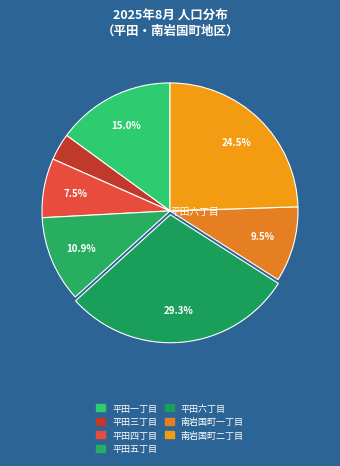

Which slice is the smallest?

平田三丁目